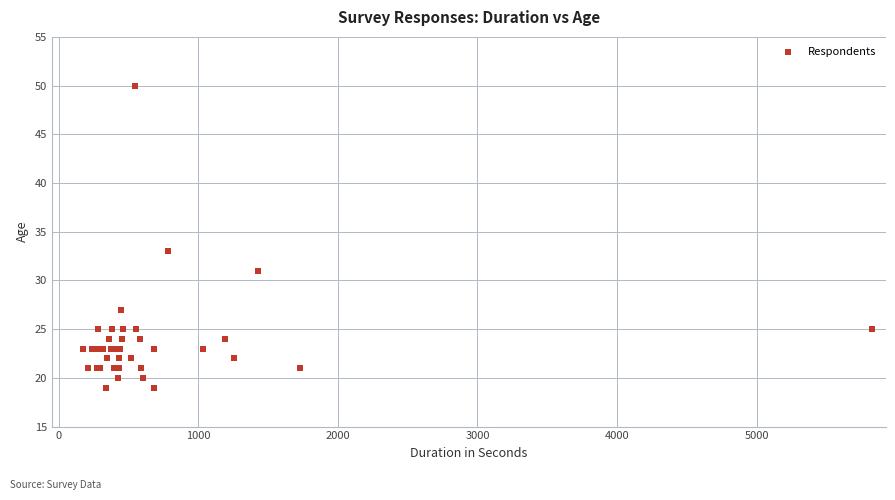

What Y value in the scatter plot is closest to 34?

33